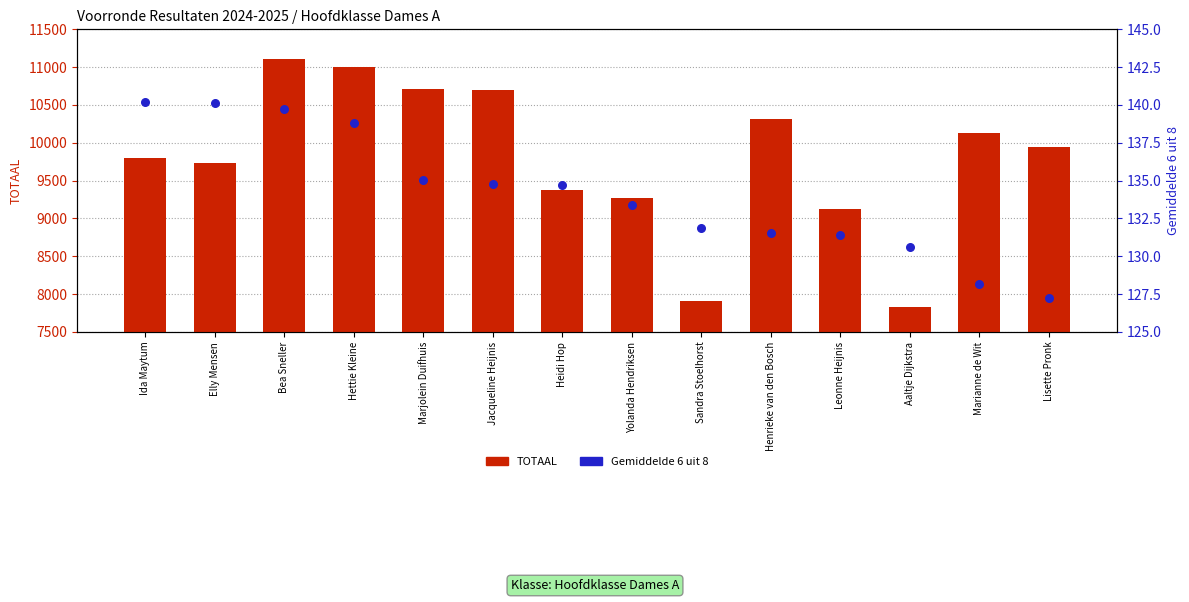

Which series has the largest total across all categories?

TOTAAL